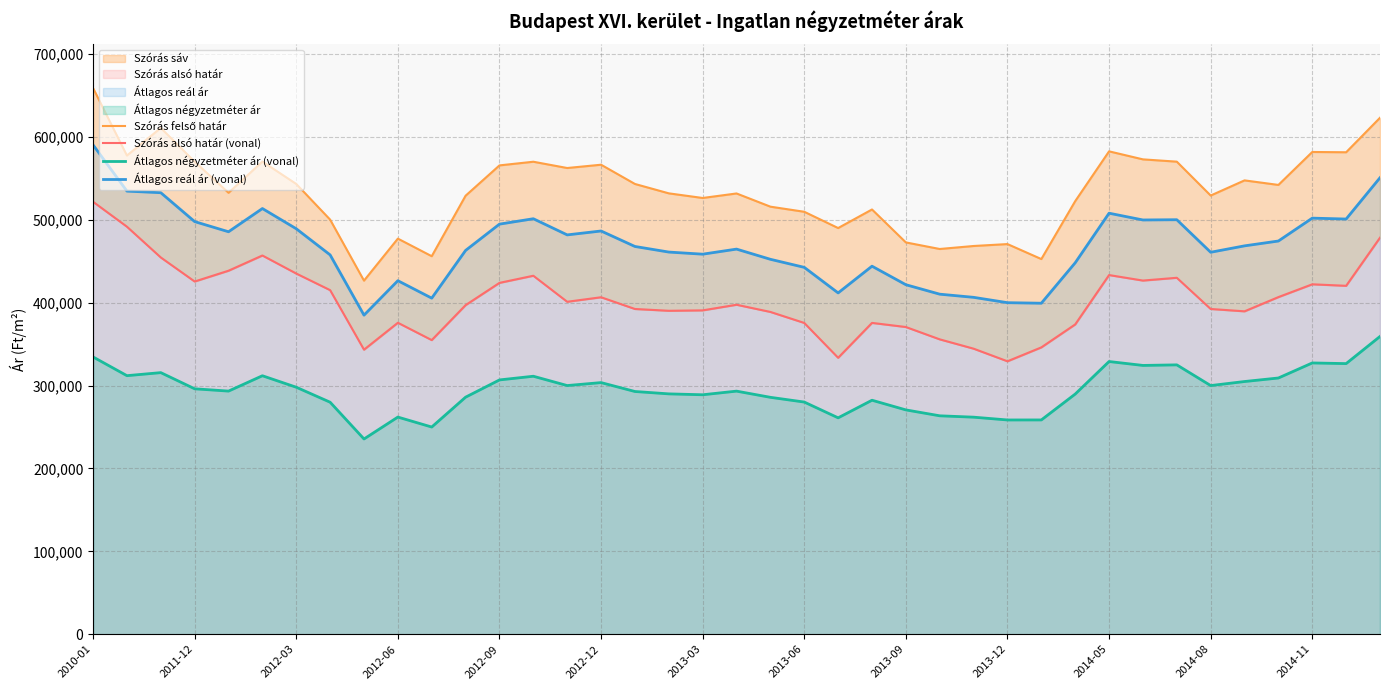

Where does the Átlagos négyzetméter ár (vonal) series first go above 293338?

2010-01